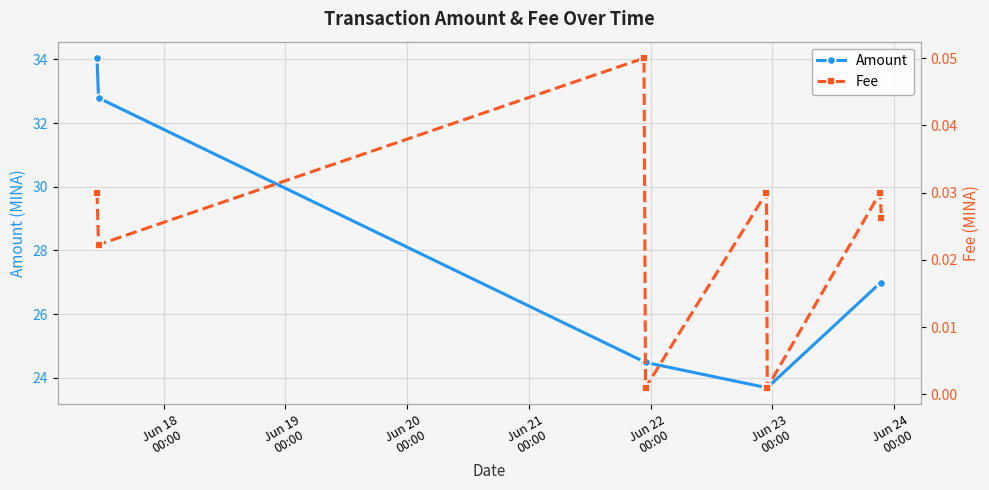

How many interior local valleys does the Fee series have?

3